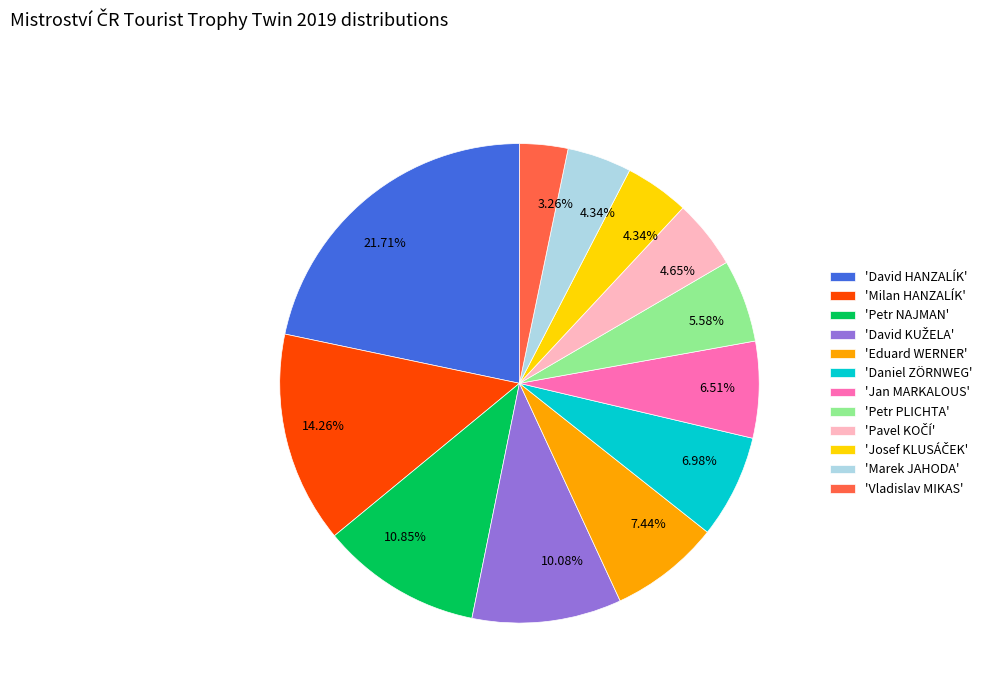

Does 'Milan HANZALÍK' represent more than half of the total?

No